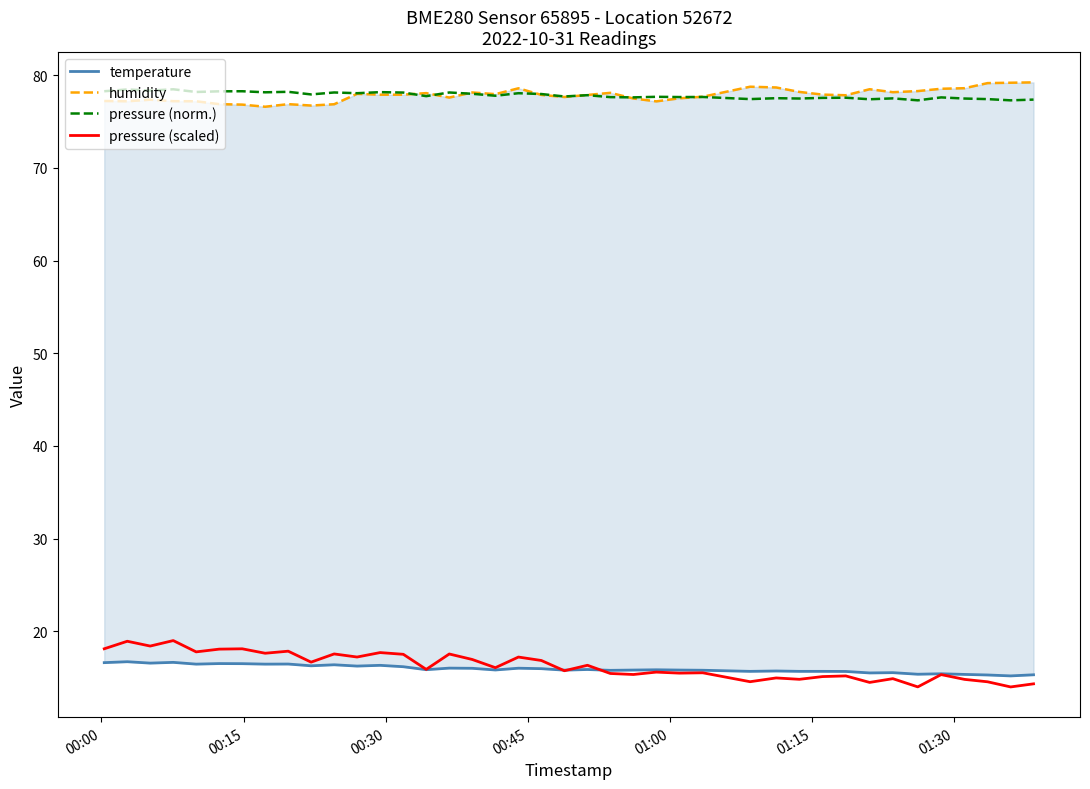

What is the difference between the maximum and minimum values in the temperature series?

1.5